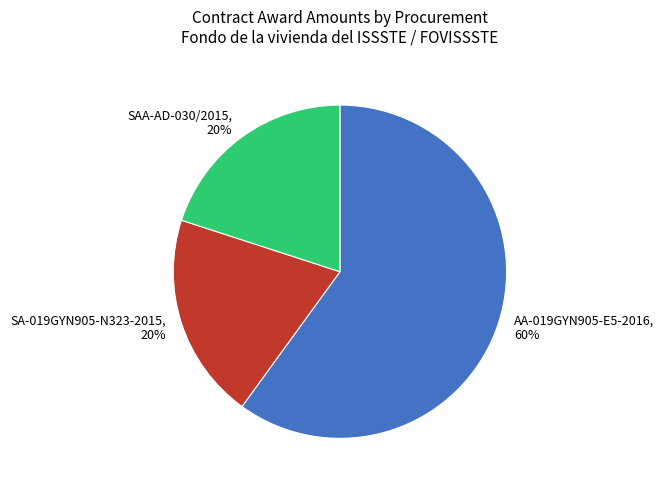

Is it true that SA-019GYN905-N323-2015 is 15% of the pie?

False